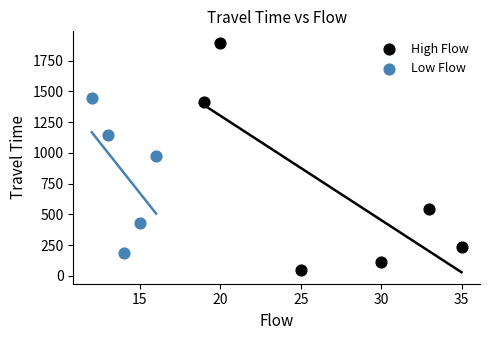

What are all the series names shown in the legend?

High Flow, Low Flow